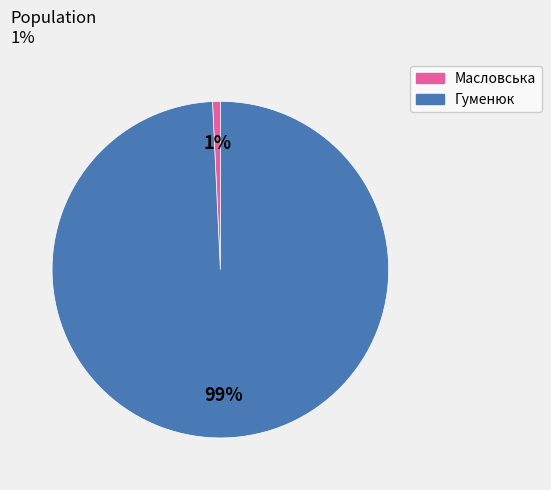

Rank the categories by value from highest to lowest.

Гуменюк, Масловська